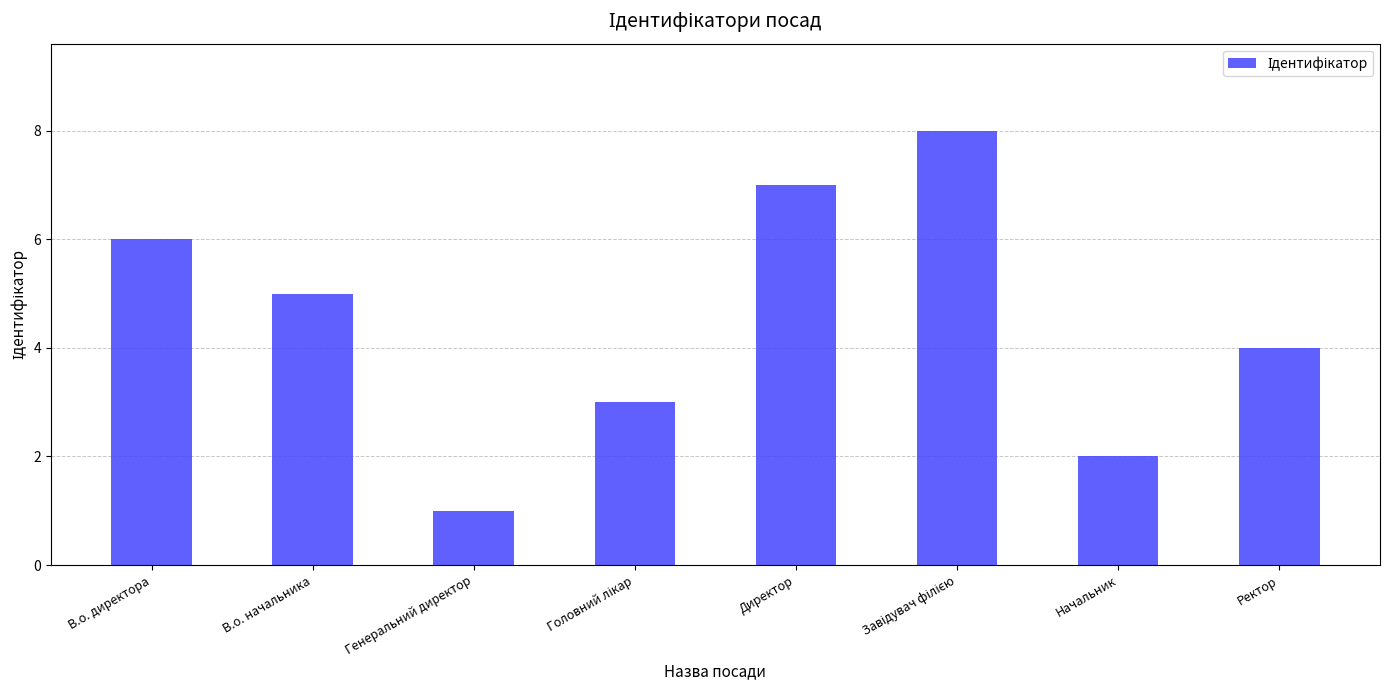

True or false: the data shows 5 at В.о. начальника.

True